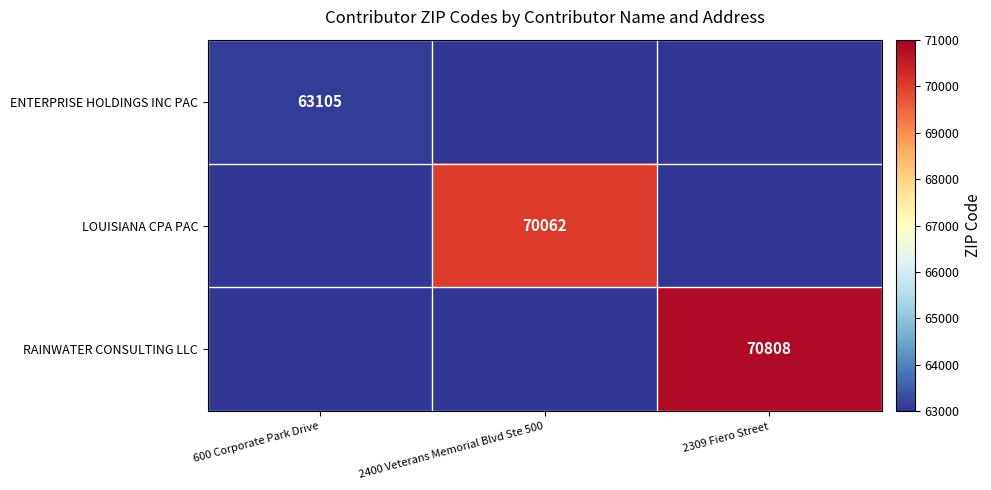

True or false: ENTERPRISE HOLDINGS INC PAC has a value of 63105 at 600 Corporate Park Drive.

True